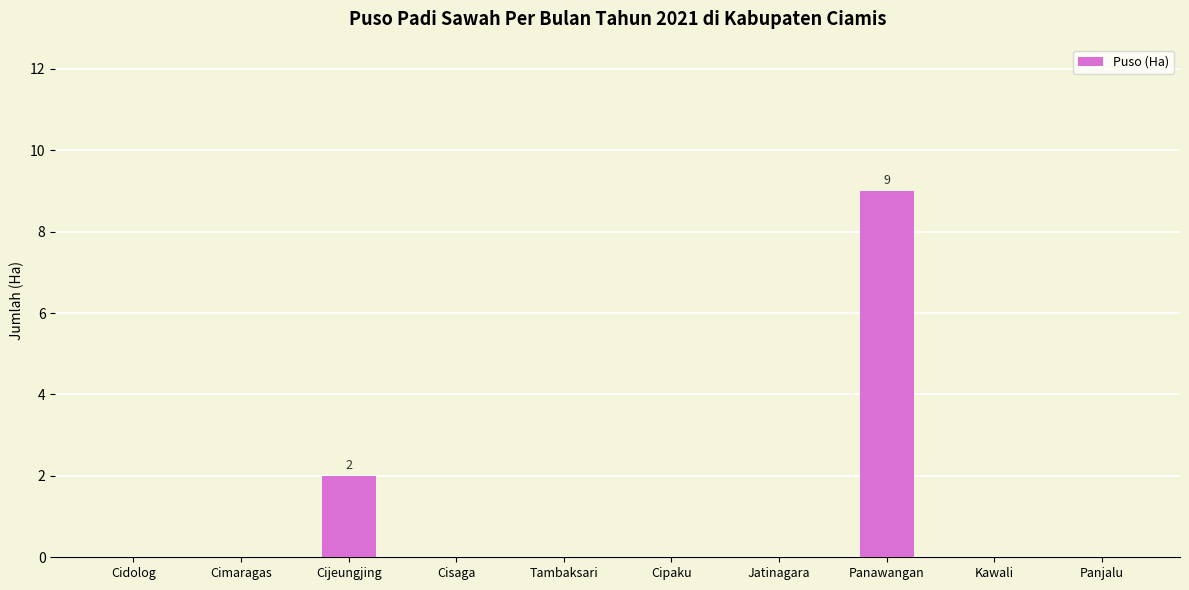

The chart shows a value of 6 at Tambaksari. True or false?

False